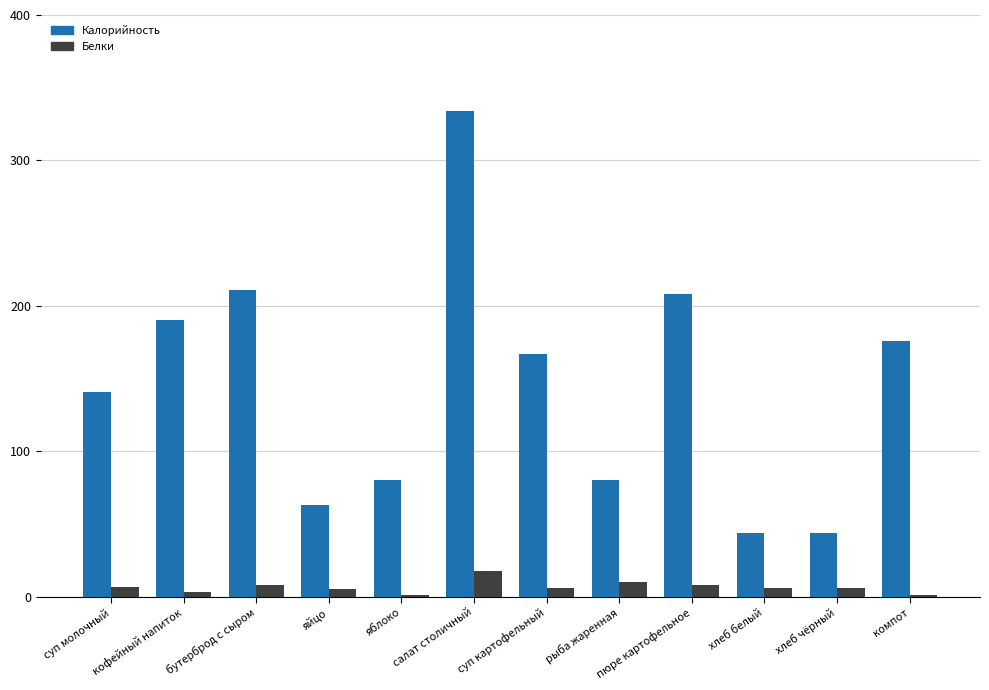

What value does the Белки series have at рыба жаренная?

10.0